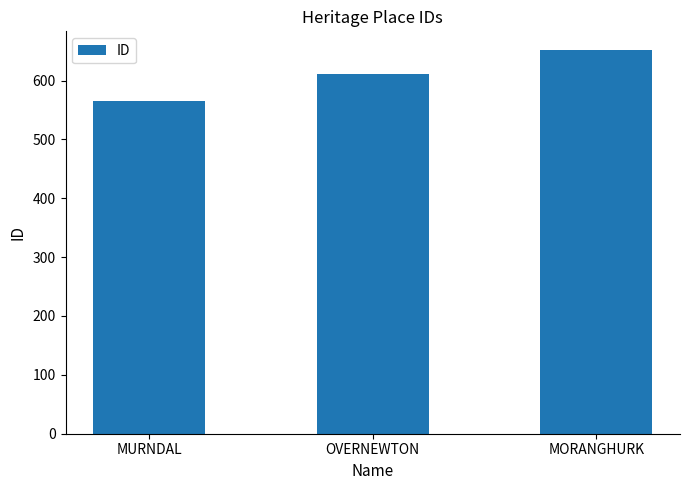

What is the label of the 3rd bar from the left?

MORANGHURK